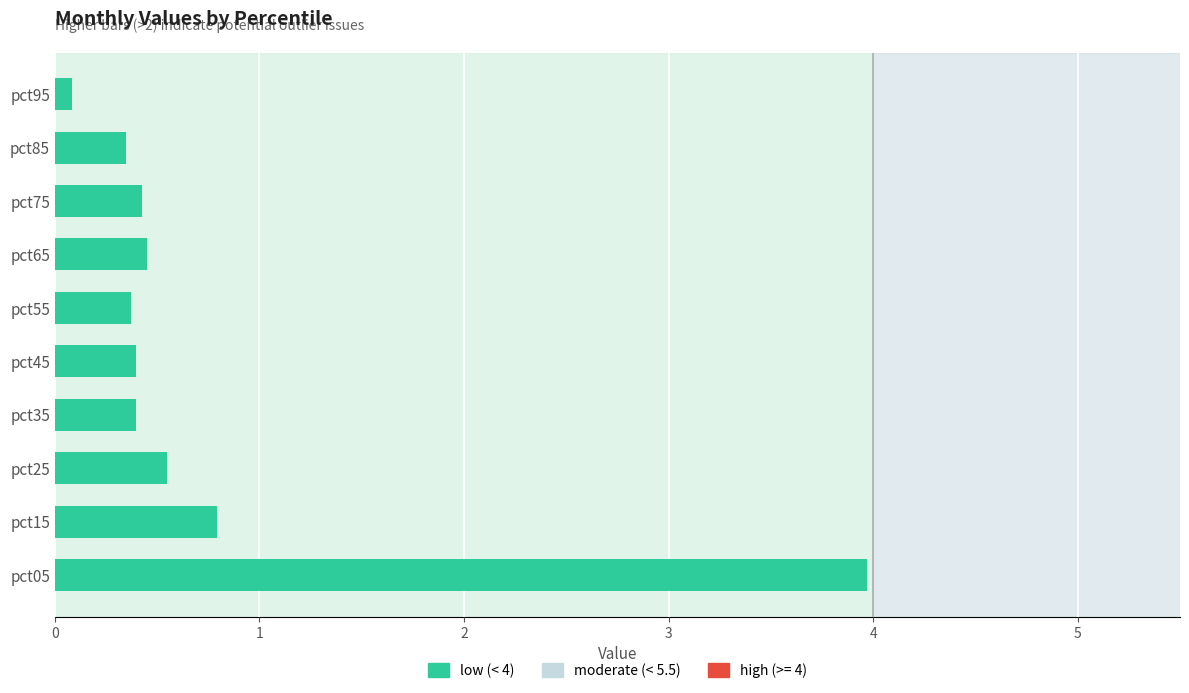

What is the sum of all values?

7.8